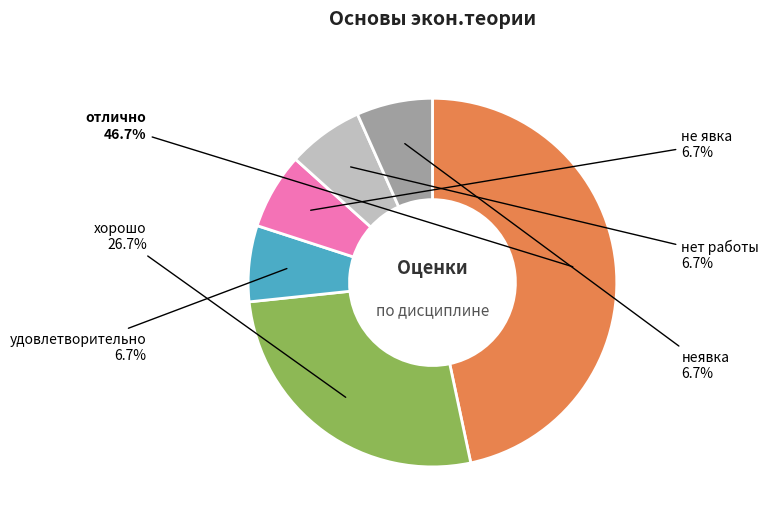

Which category has the biggest portion of the pie?

отлично